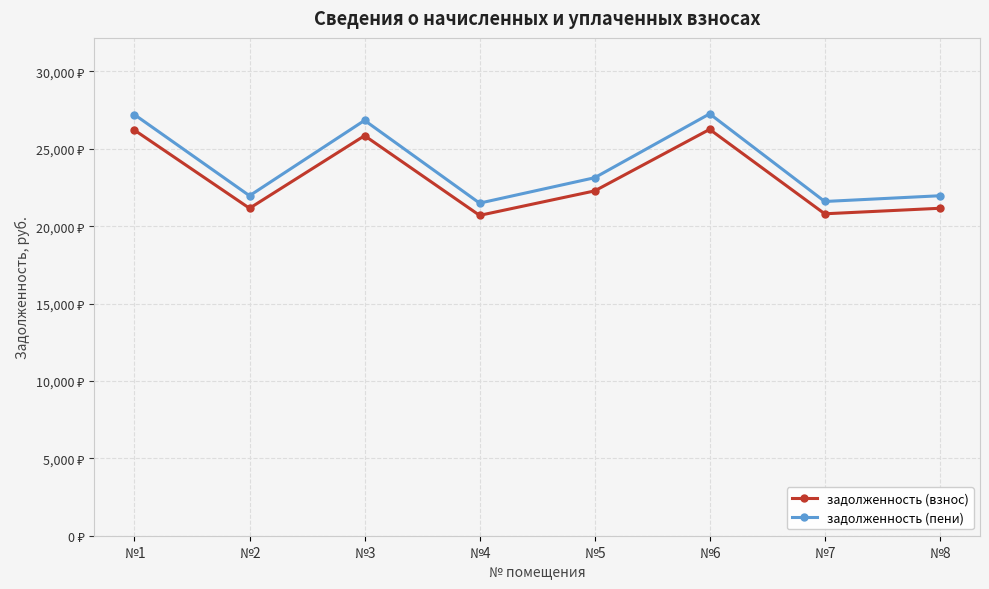

Is this an area chart (filled region under the line)?

No